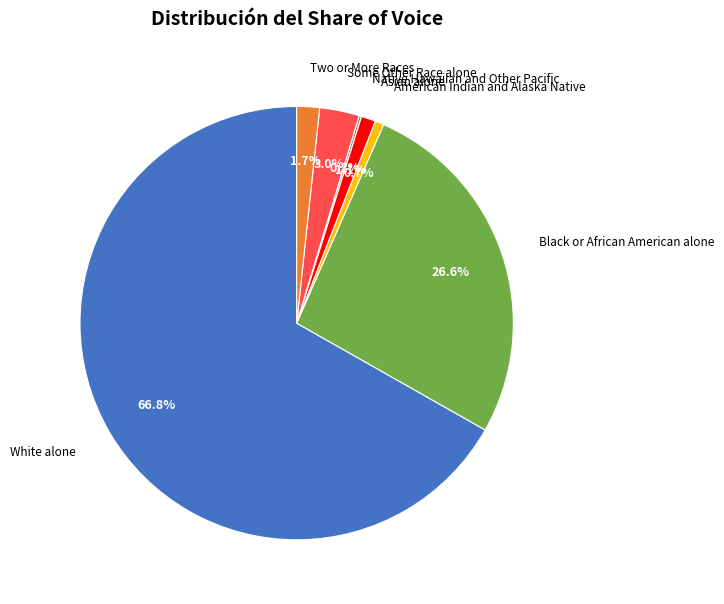

Is there any slice that represents more than half of the pie?

Yes